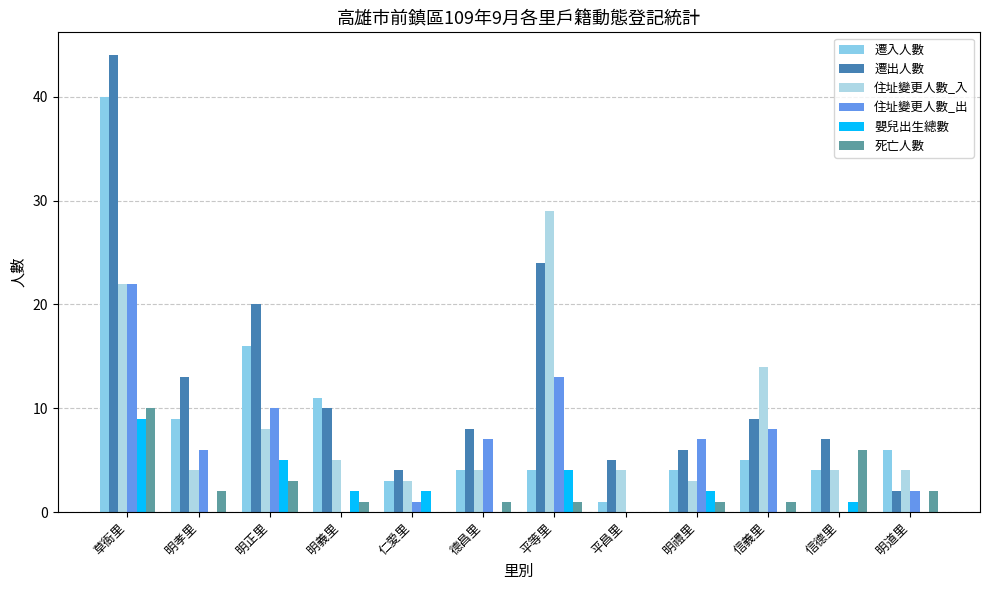

What are all the series names shown in the legend?

遷入人數, 遷出人數, 住址變更人數_入, 住址變更人數_出, 嬰兒出生總數, 死亡人數